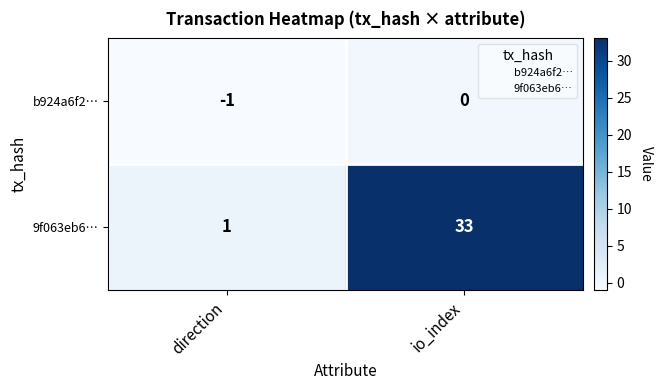

The value of b924a6f2… at io_index is 1. True or false?

False